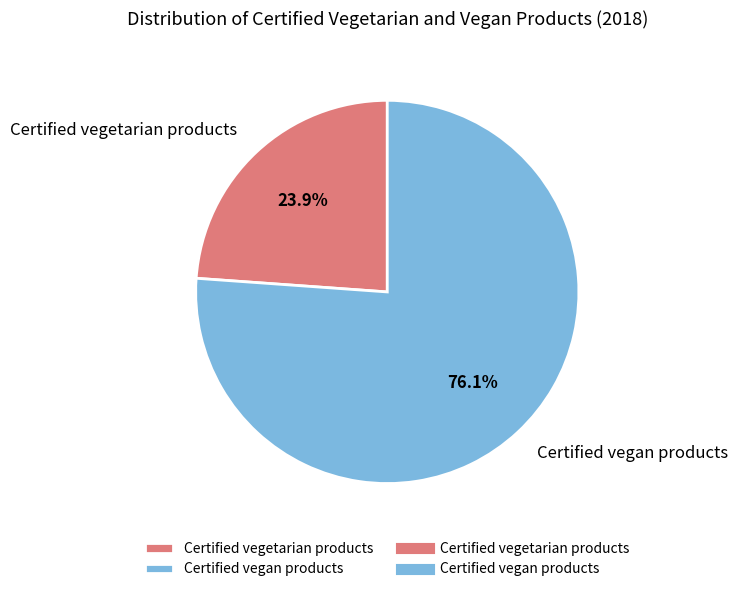

To the nearest percent, what percentage of the pie is Certified vegan products?

76%